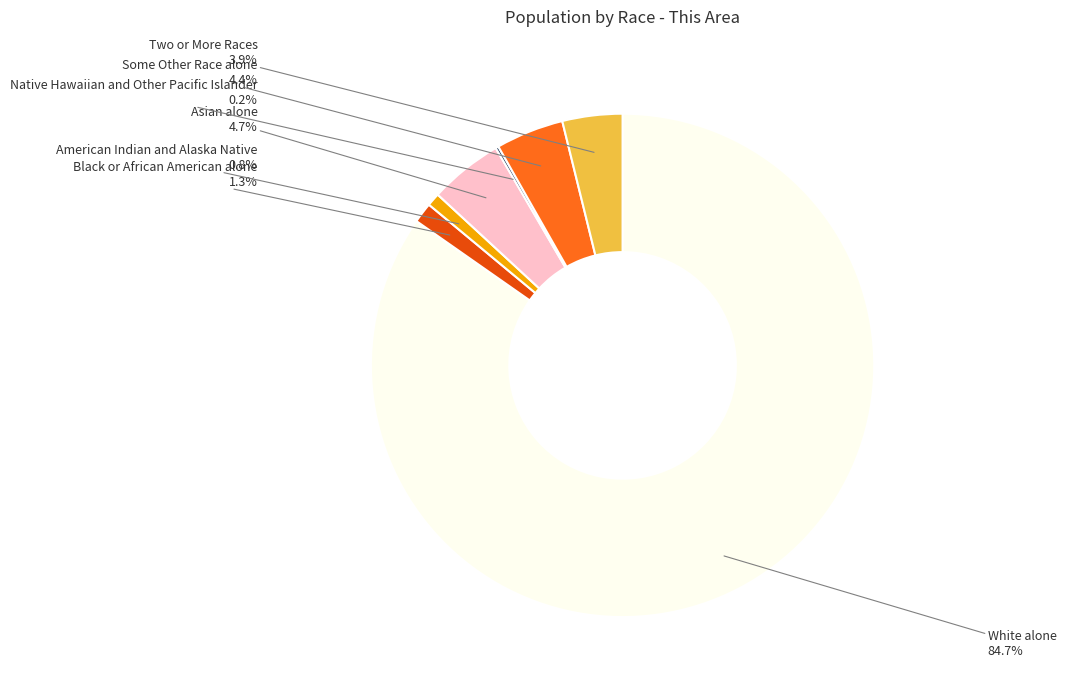

Is Black or African American alone the majority of the pie?

No